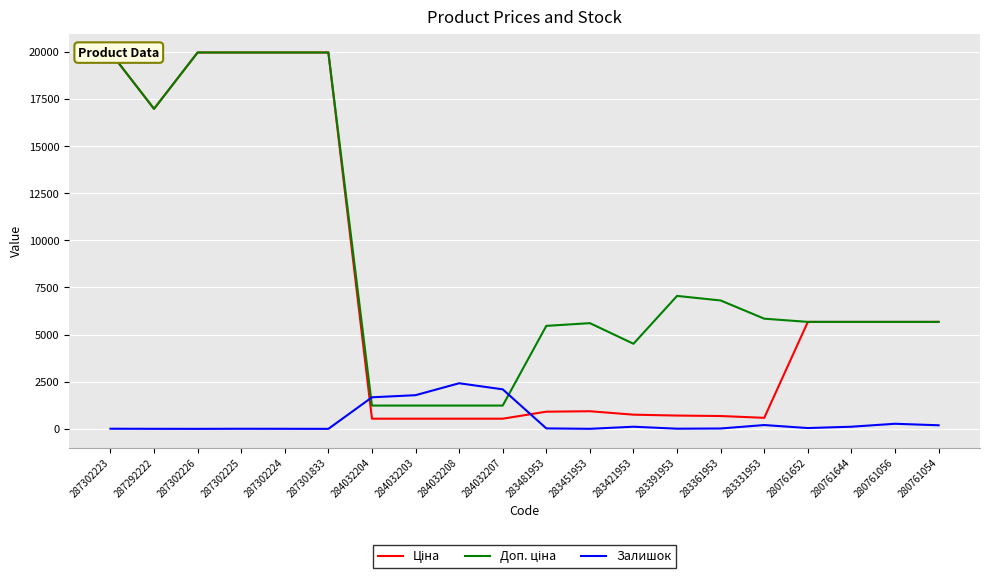

Which series has the largest total across all categories?

Доп. ціна